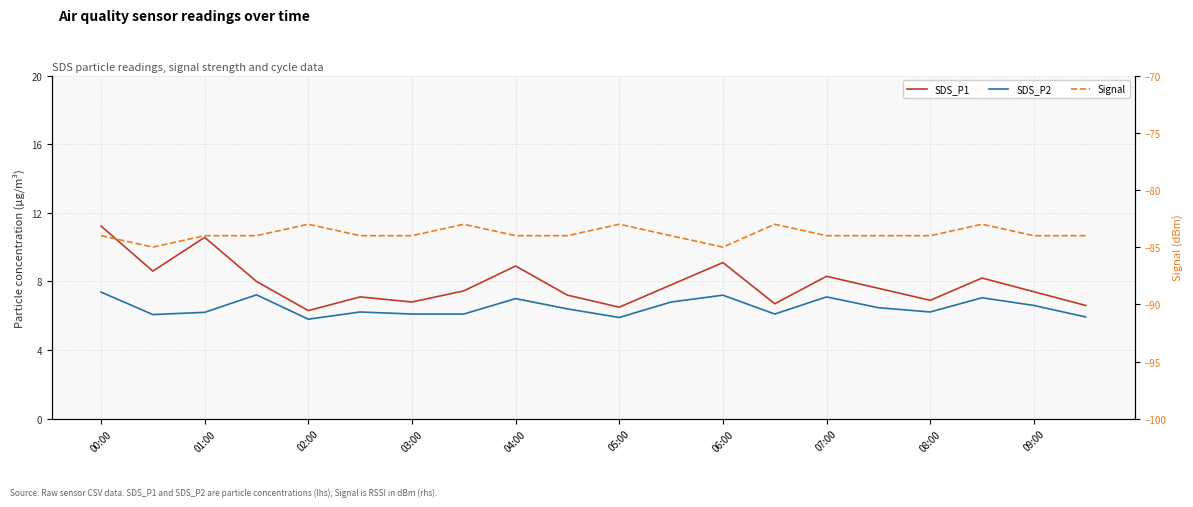

True or false: SDS_P1 and Signal cross at least once.

False